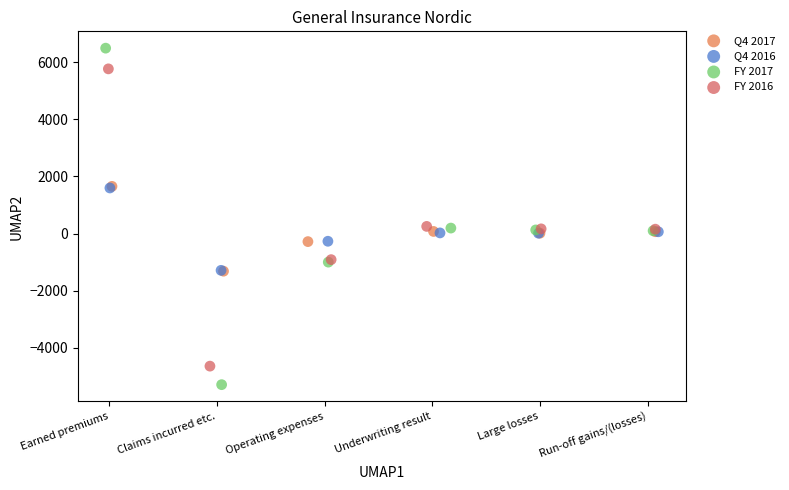

Which series contains the highest Y value?

FY 2017